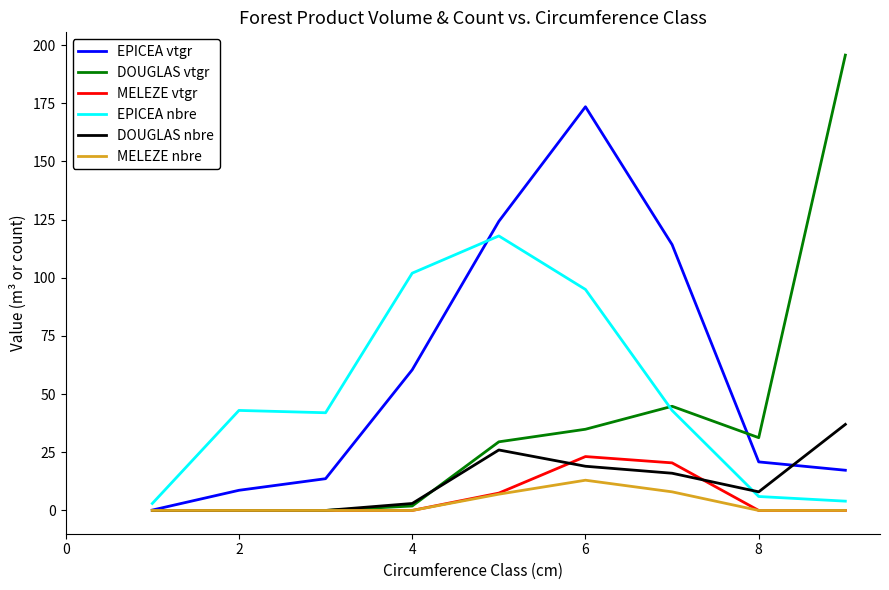

What is the greatest value displayed?

195.7